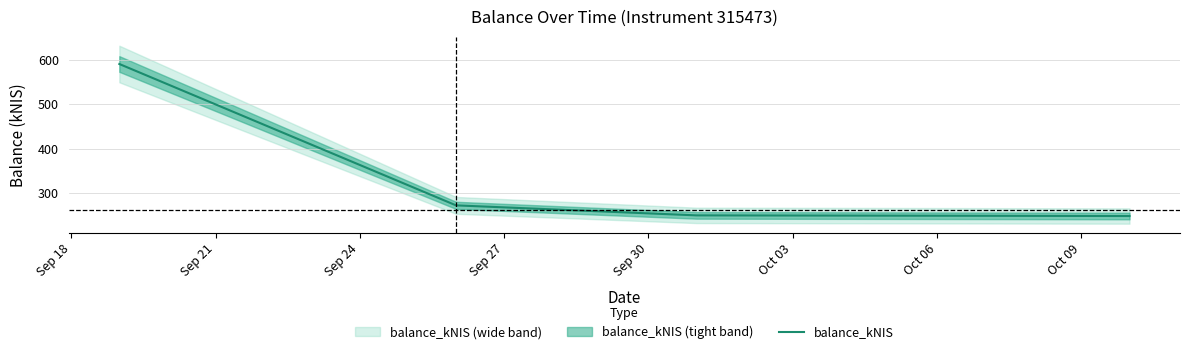

What is the highest value of the balance_kNIS series?

591.3